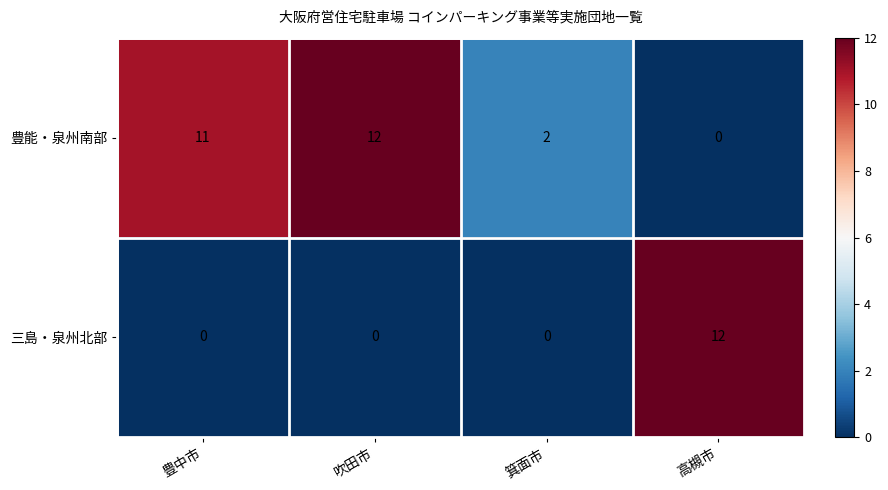

What is the difference between the highest and lowest values at 豊中市?

11